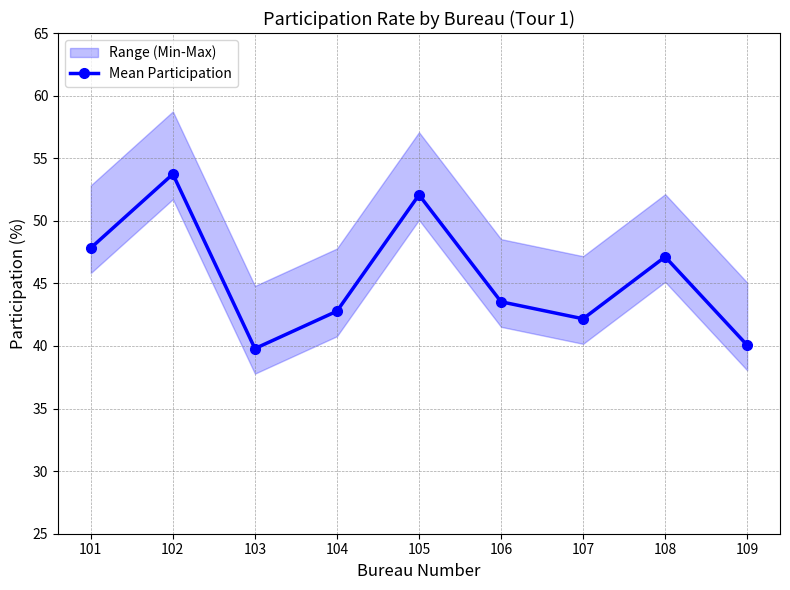

What is the smallest value displayed?

39.8